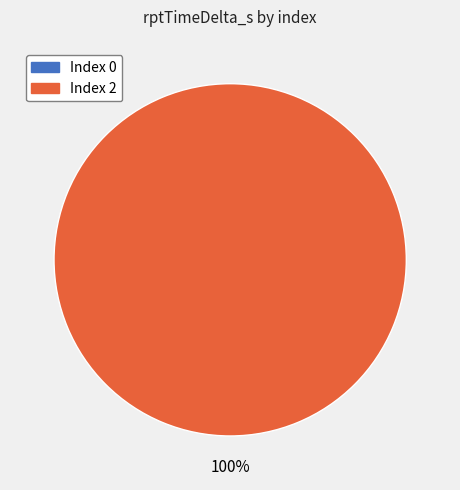

Rank the categories by value from highest to lowest.

2, 0